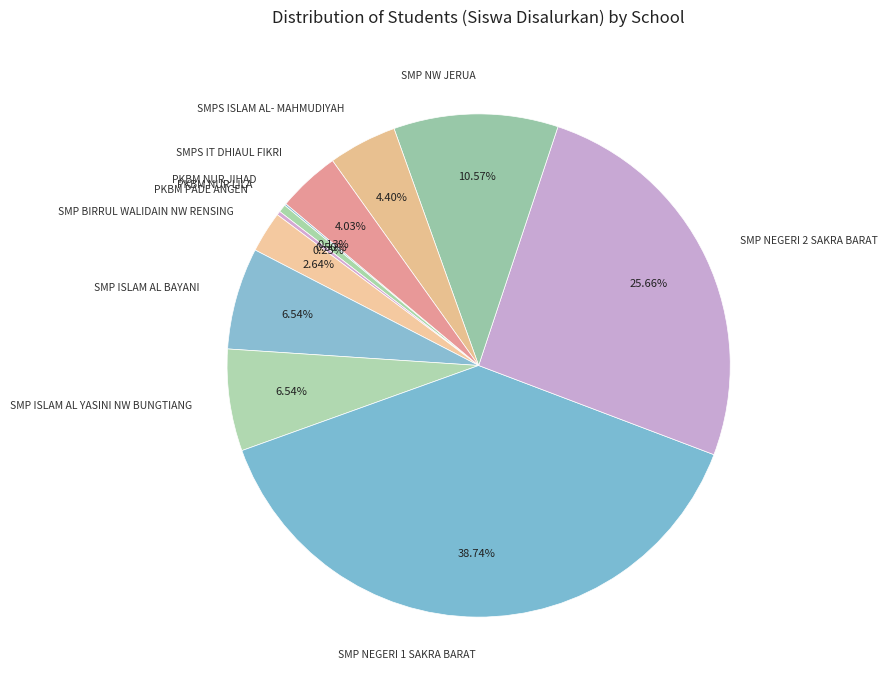

To the nearest percent, what is the difference between the largest and smallest slice percentages?

39%